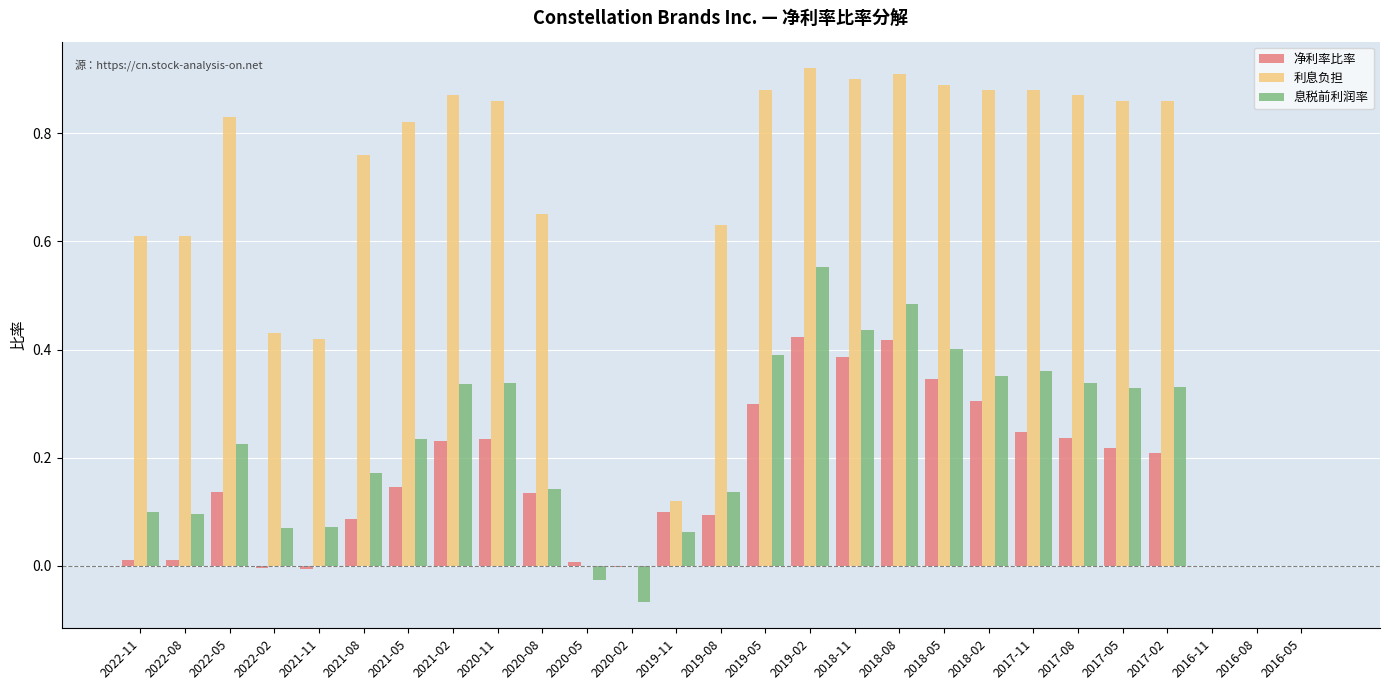

Between 2021-05 and 2020-05, which series saw the biggest shift?

利息负担